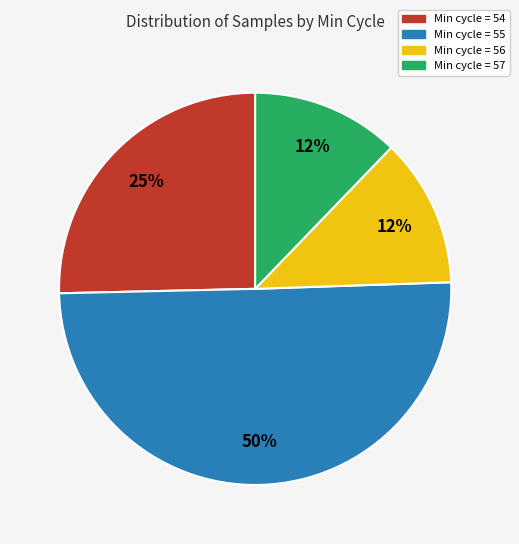

Count the number of slices in the pie.

4